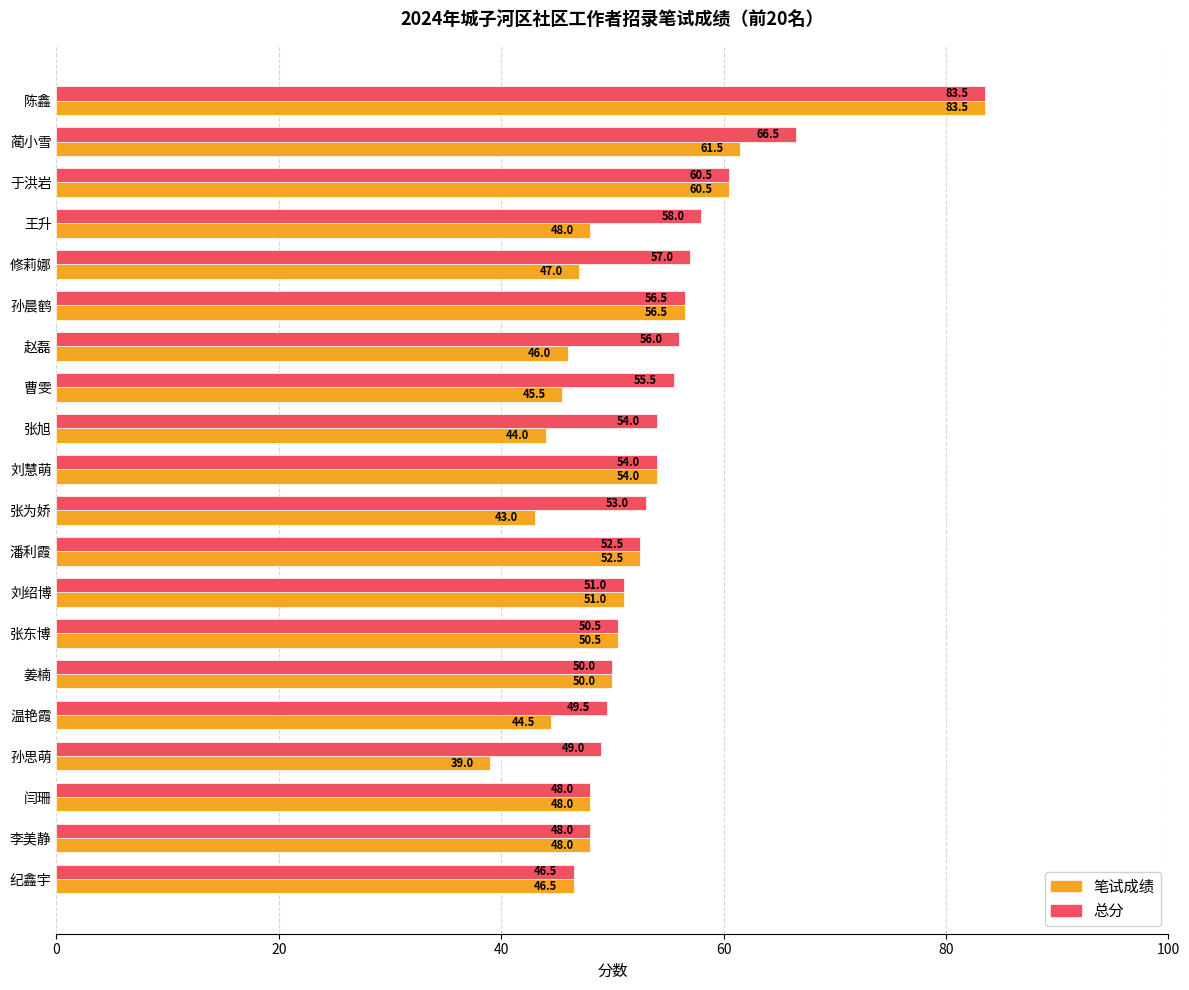

What is the average value of the 笔试成绩 series?

51.0